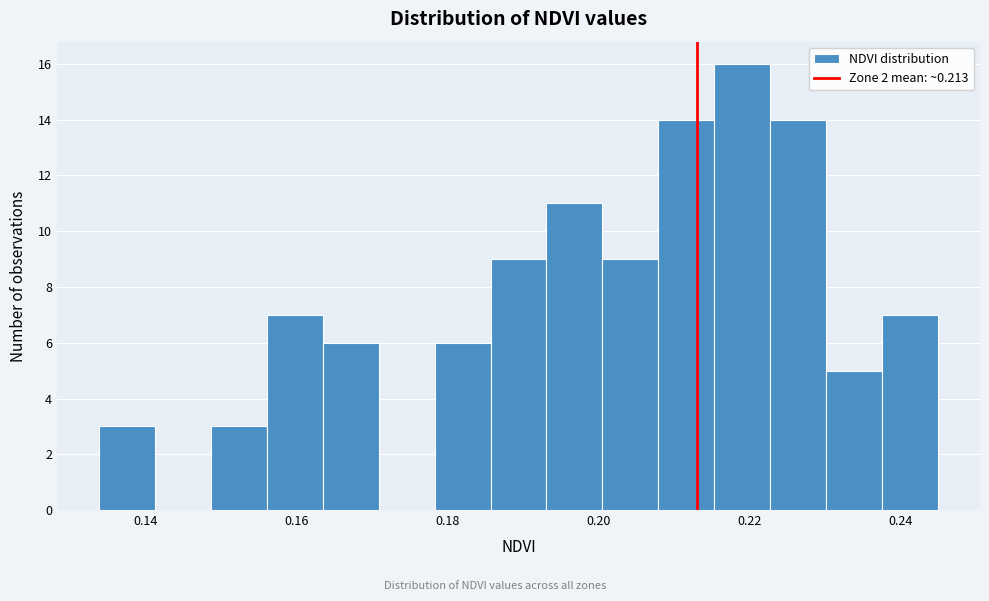

Around what value on the x-axis is the tallest bar? Give the approximate position of its centre, as read against the axis.

0.220